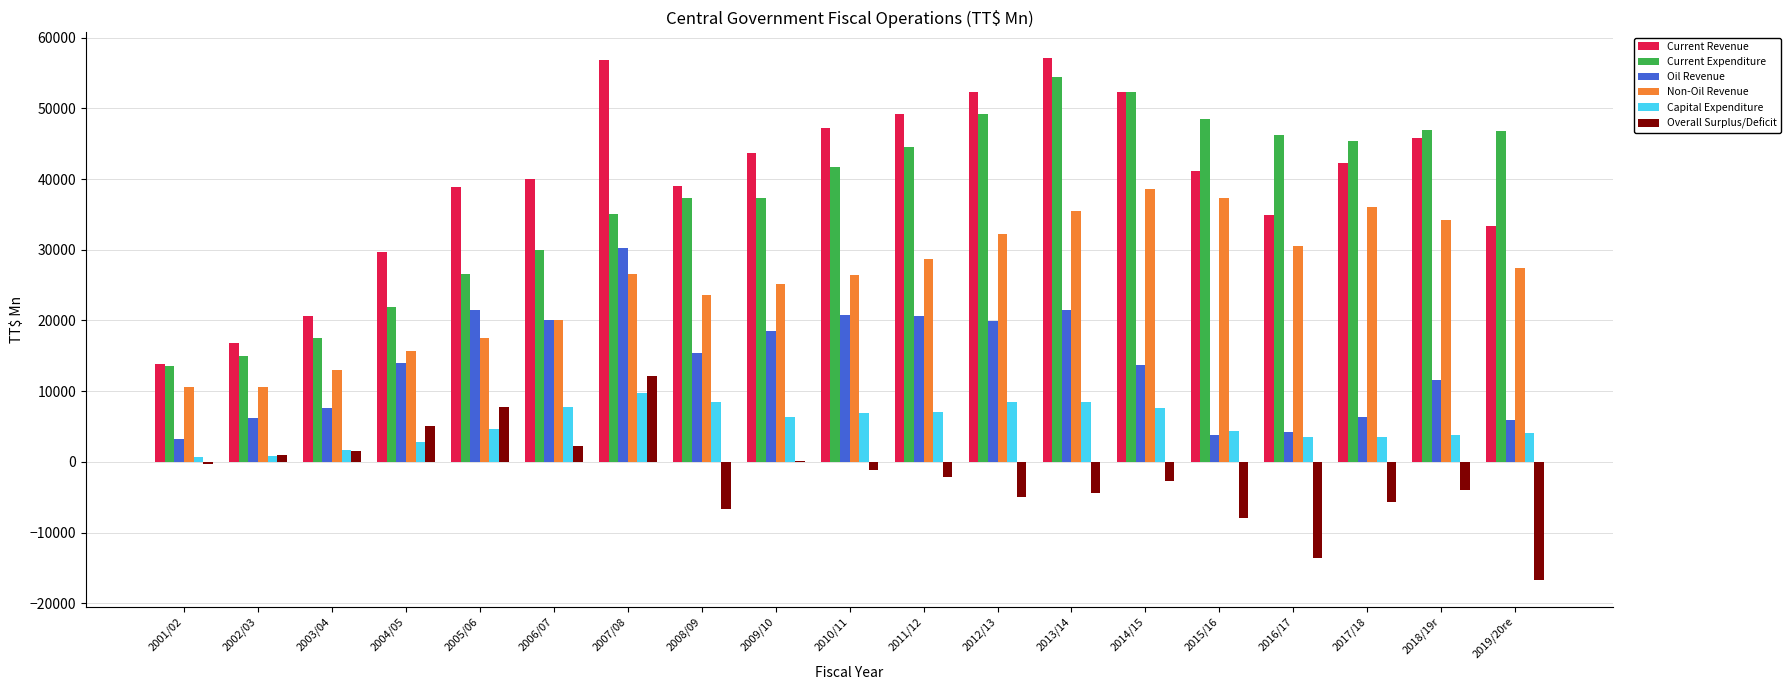

Between 2003/04 and 2006/07, which series saw the biggest shift?

Current Revenue